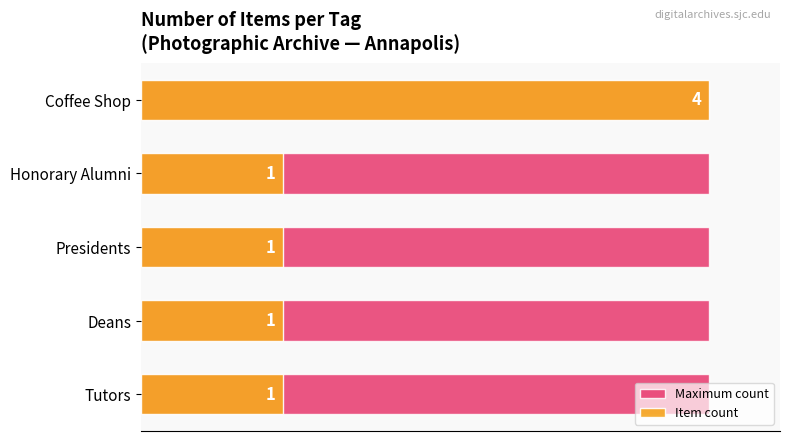

How many bars are there in each group?

2